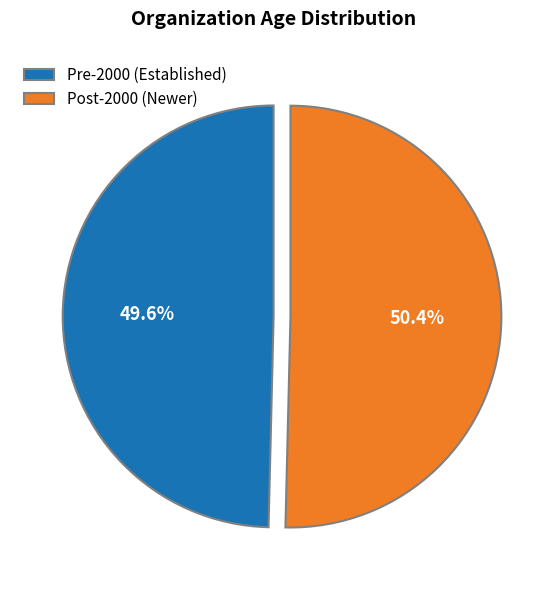

Rank the categories by value from lowest to highest.

Pre-2000 (Established), Post-2000 (Newer)